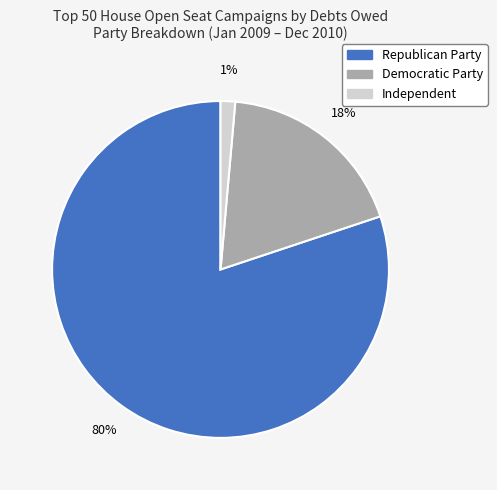

The Republican Party slice represents 80% of the pie. True or false?

True